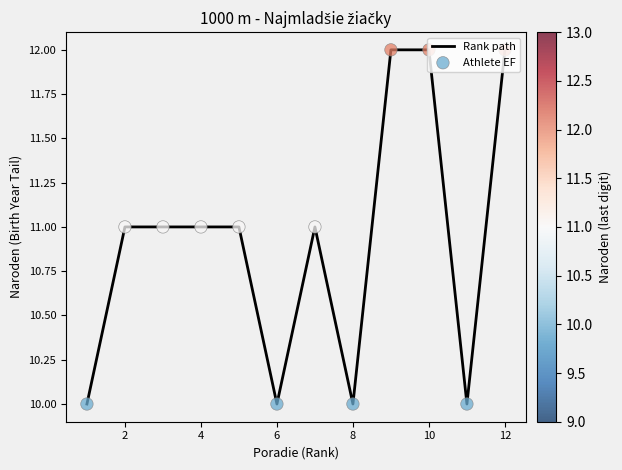

What is the greatest value displayed?

12